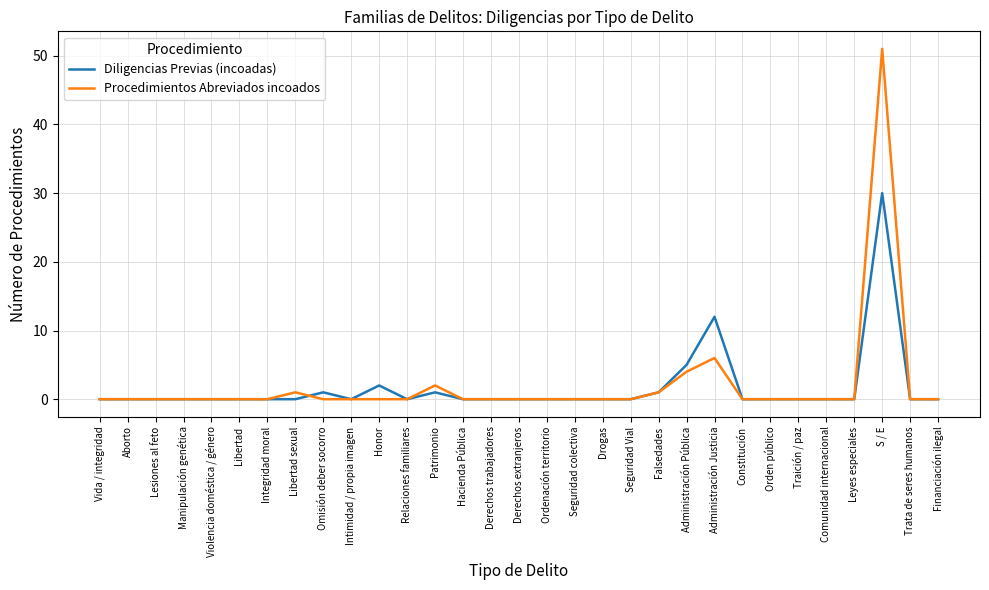

Reading left to right, what are all the values shown in this chart?

Diligencias Previas (incoadas): 0	0	0	0	0	0	0	0	1	0	2	0	1	0	0	0	0	0	0	0	1	5	12	0	0	0	0	0	30	0	0
Procedimientos Abreviados incoados: 0	0	0	0	0	0	0	1	0	0	0	0	2	0	0	0	0	0	0	0	1	4	6	0	0	0	0	0	51	0	0